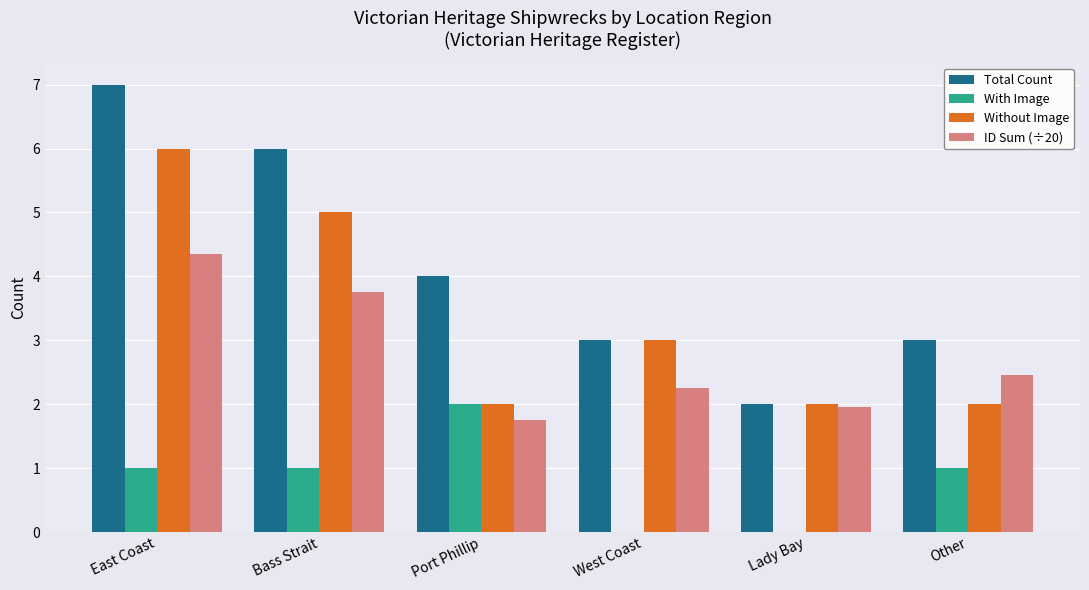

True or false: Total Count has a value of 6.0 at Bass Strait.

True